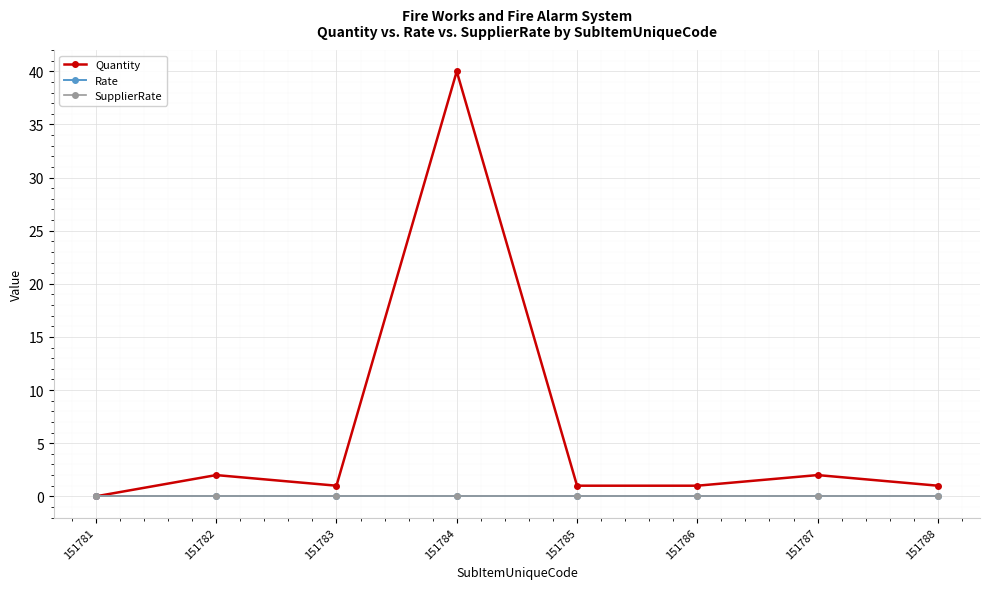

How many lines are shown in the chart?

3